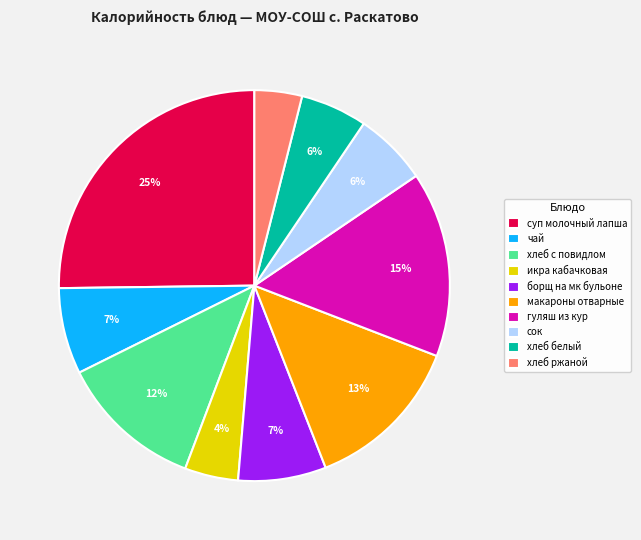

Which has a higher value, макароны отварные or чай?

макароны отварные